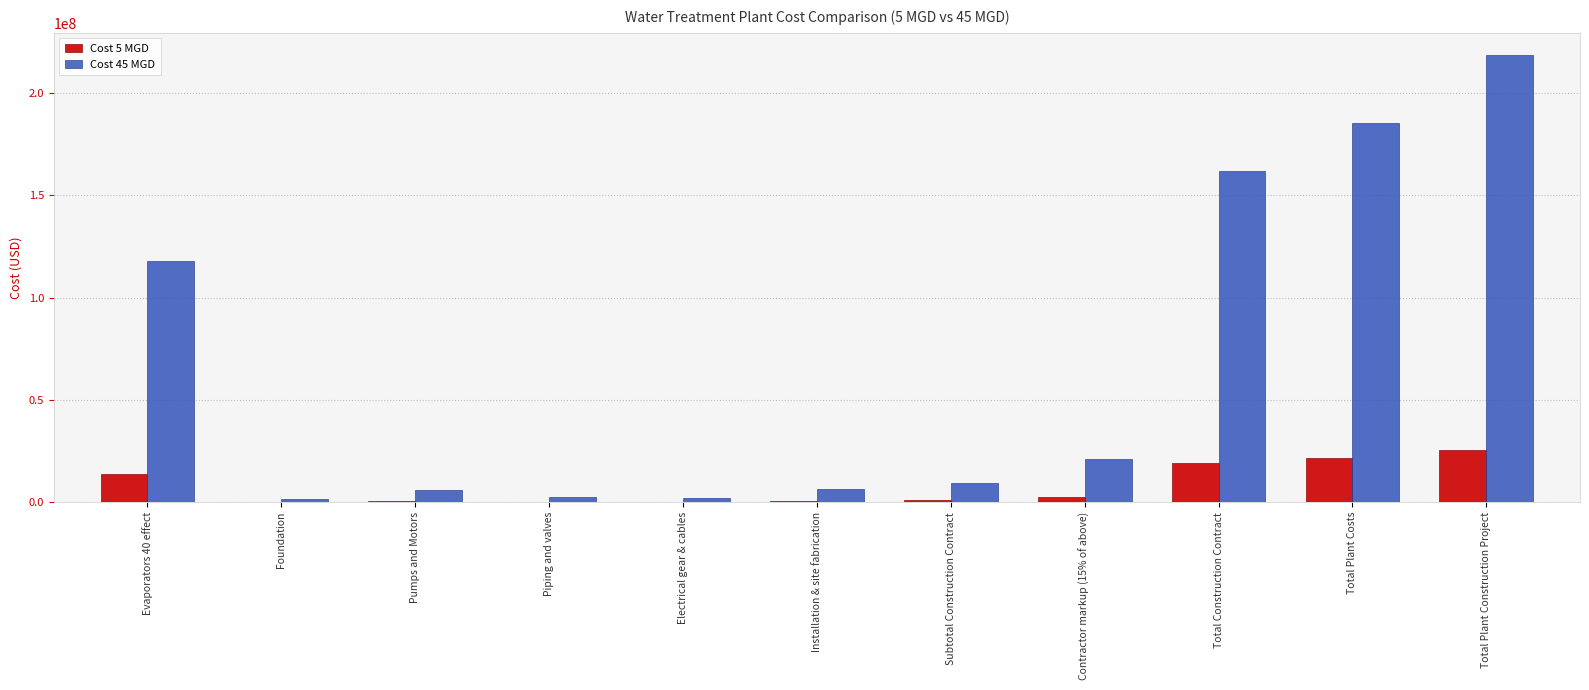

How many groups of bars are there?

11